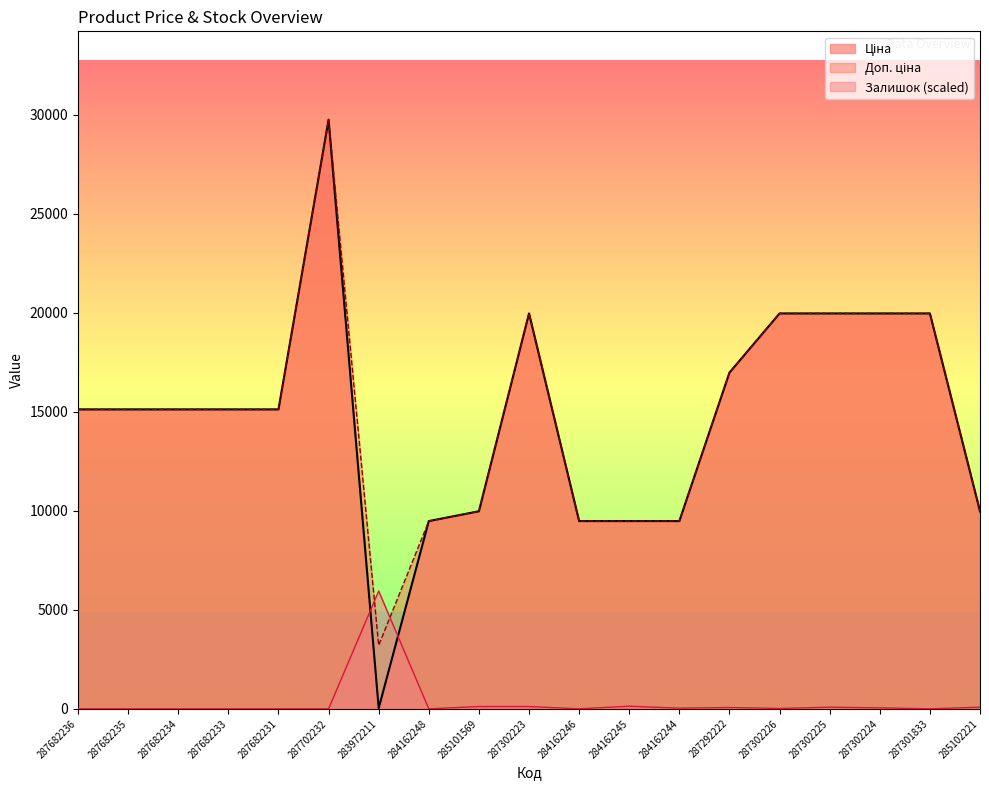

How many times do Залишок and Доп. ціна cross each other?

2